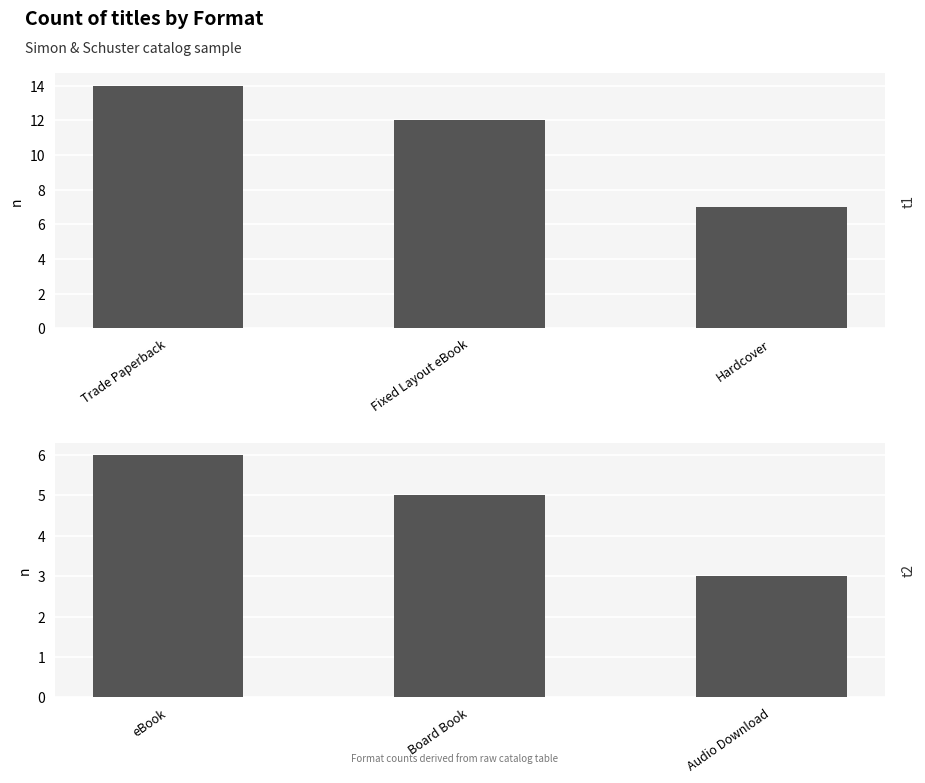

What is the difference between the second highest and minimum values in the t1 series?

5